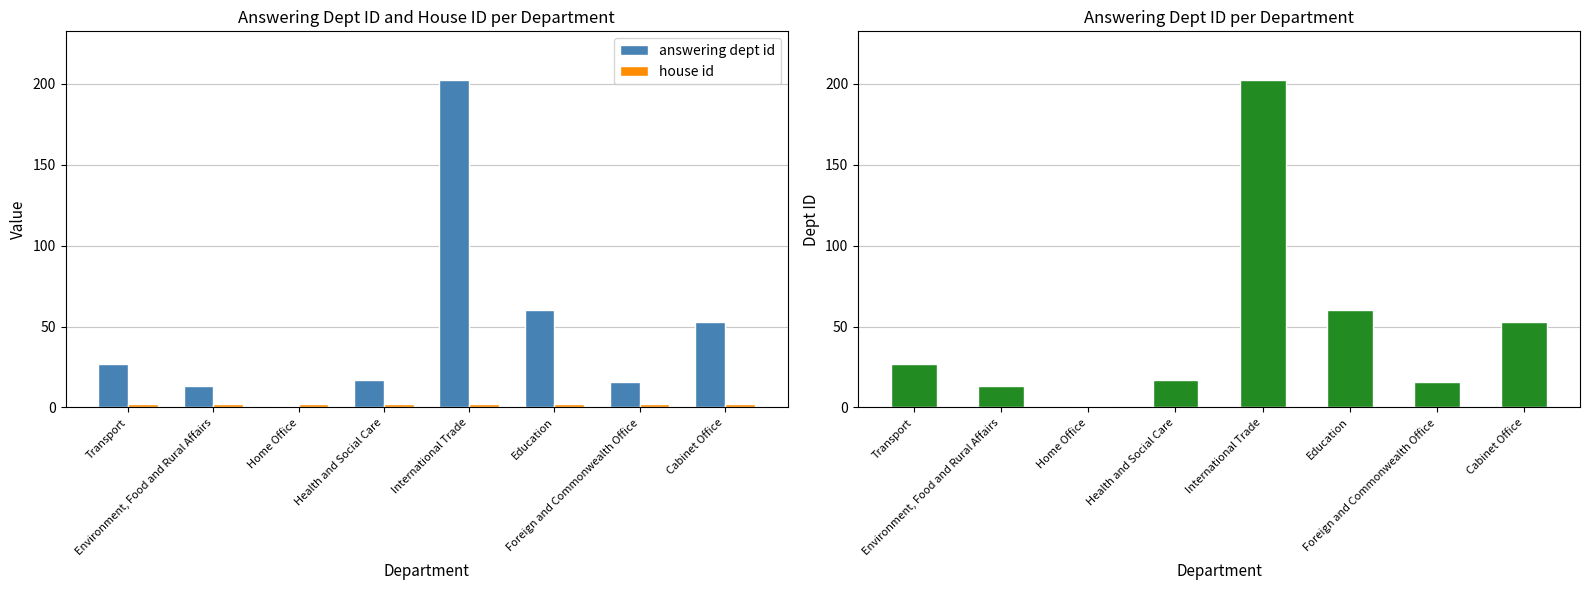

Rank the categories by house id value from lowest to highest.

Transport, Environment, Food and Rural Affairs, Home Office, Health and Social Care, International Trade, Education, Foreign and Commonwealth Office, Cabinet Office